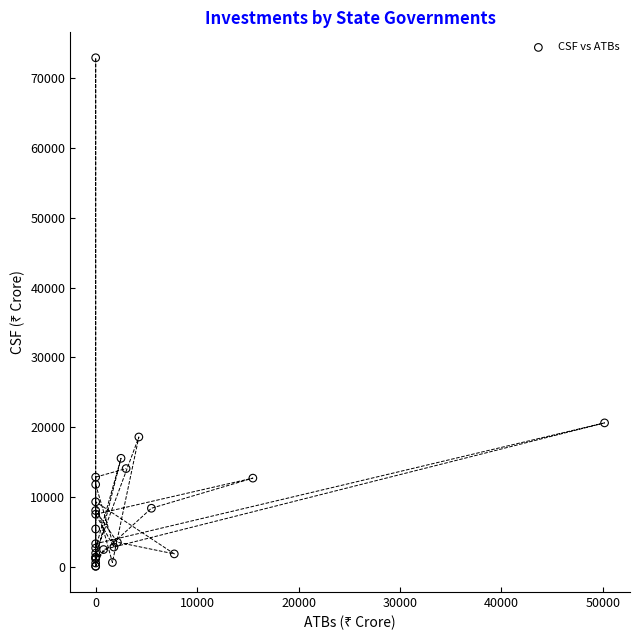

What Y value in the scatter plot is closest to 36489?

20601